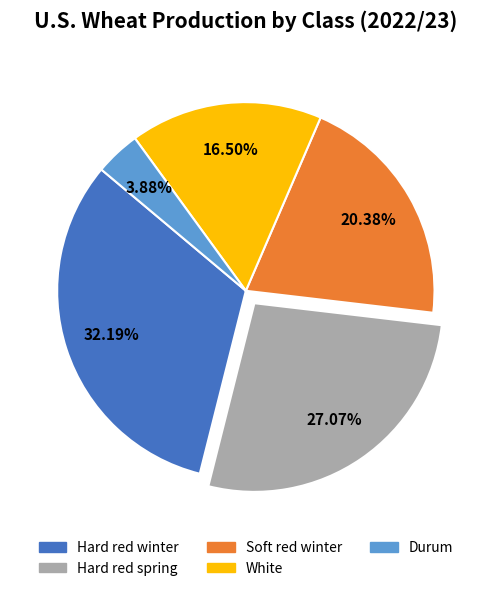

To the nearest percent, what percentage of the pie is Soft red winter?

20%